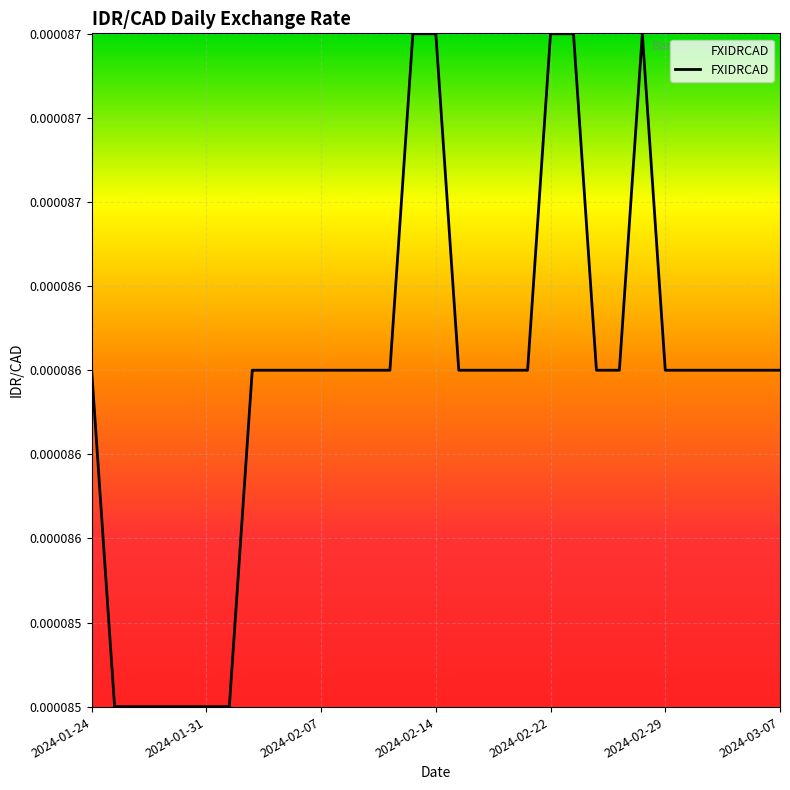

Does the chart have visible grid lines?

Yes